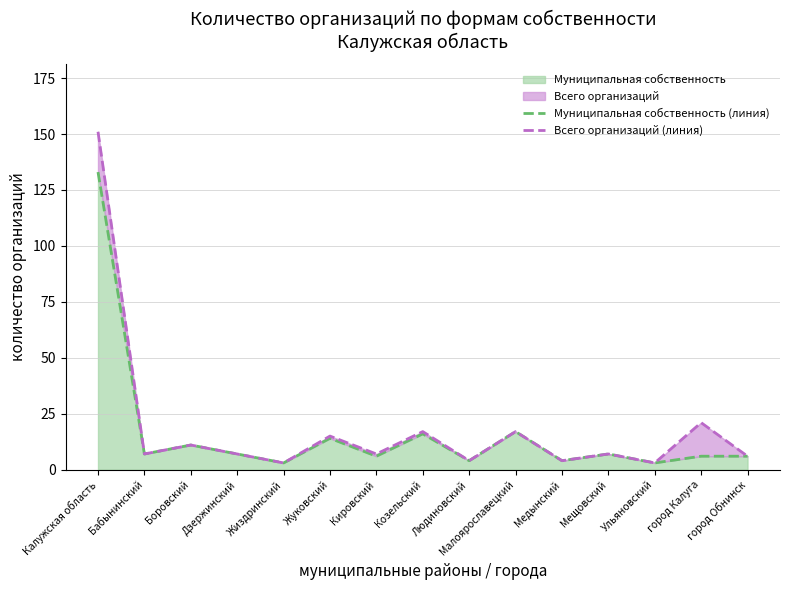

Reading left to right, list all the values displayed in this chart.

Муниципальная собственность (линия): 133	7	11	7	3	14	6	16	4	17	4	7	3	6	6
Всего организаций (линия): 151	7	11	7	3	15	7	17	4	17	4	7	3	21	6